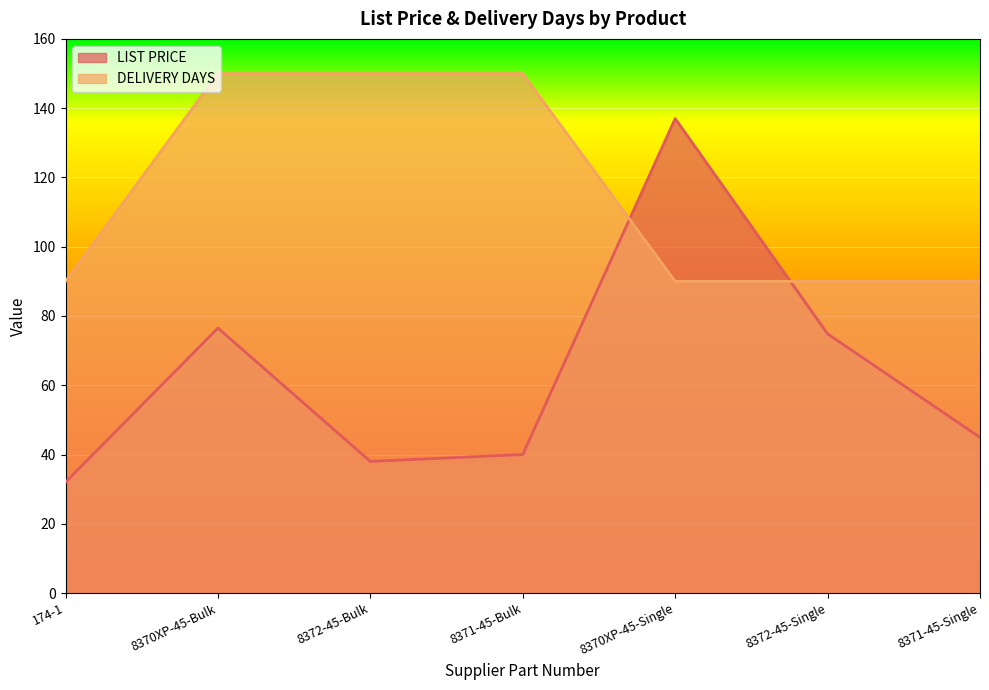

Which series changed the most between 8370XP-45-Single and 8371-45-Single?

LIST PRICE